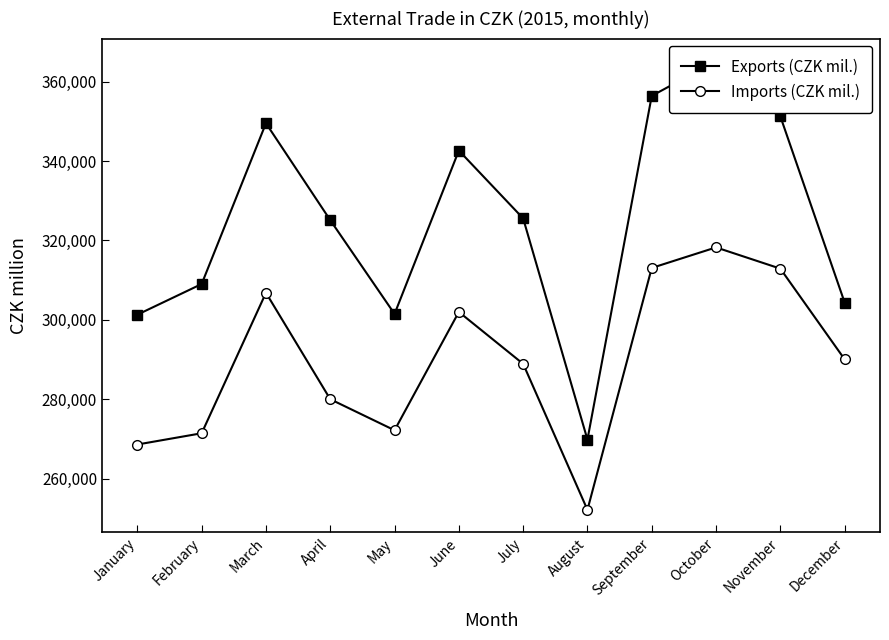

At which category is the sum across all series the highest?

October